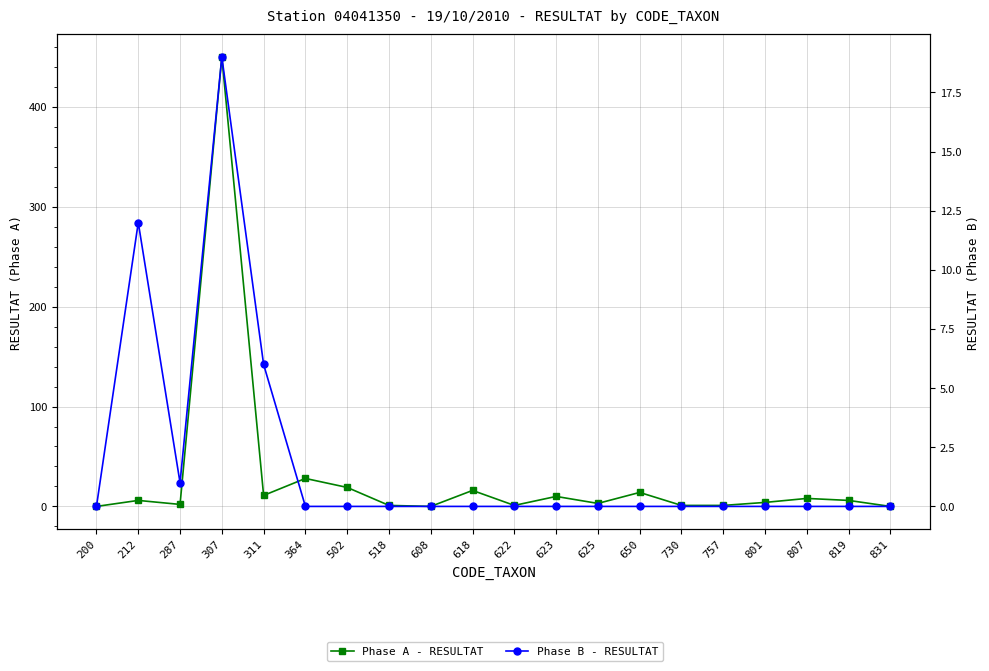

What is the difference between the maximum and second lowest values in the Phase A - RESULTAT series?

450